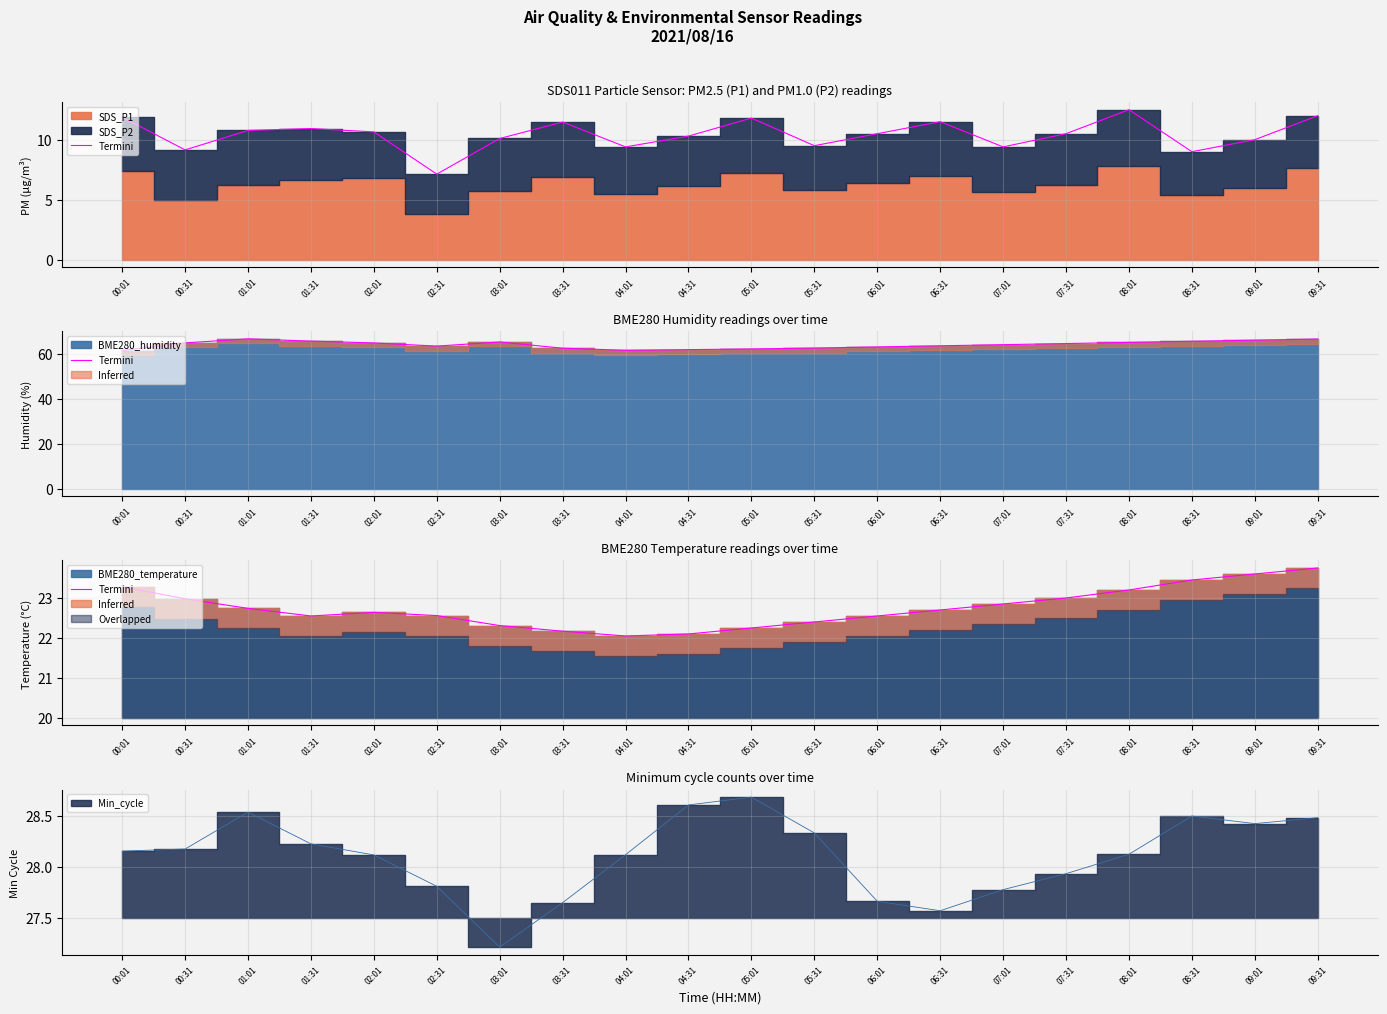

What is the difference between the maximum and minimum values?

1.7